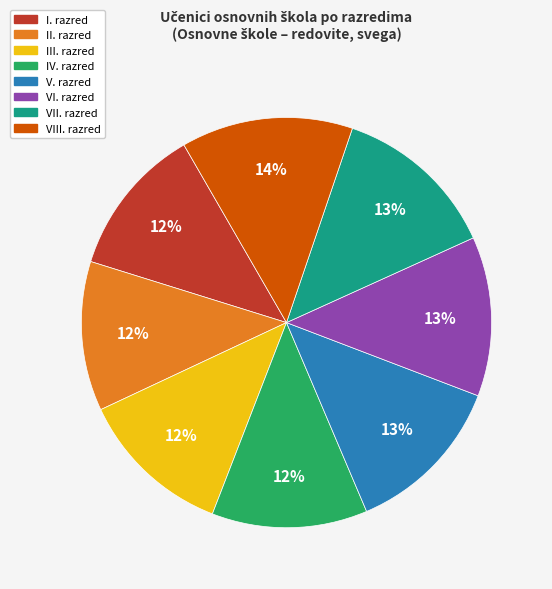

Which has a higher value, I. razred or VIII. razred?

VIII. razred